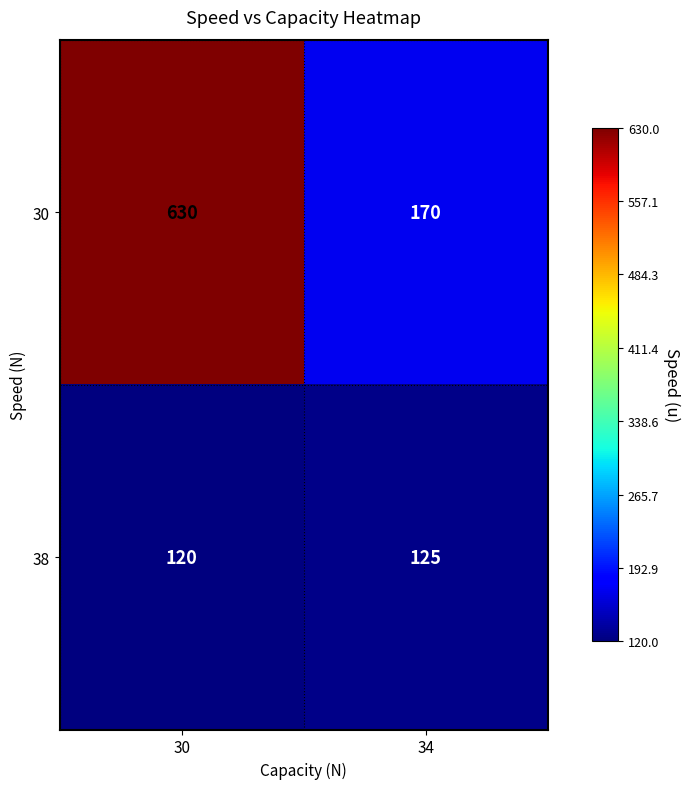

The value of 30 at 34 is 170. True or false?

True